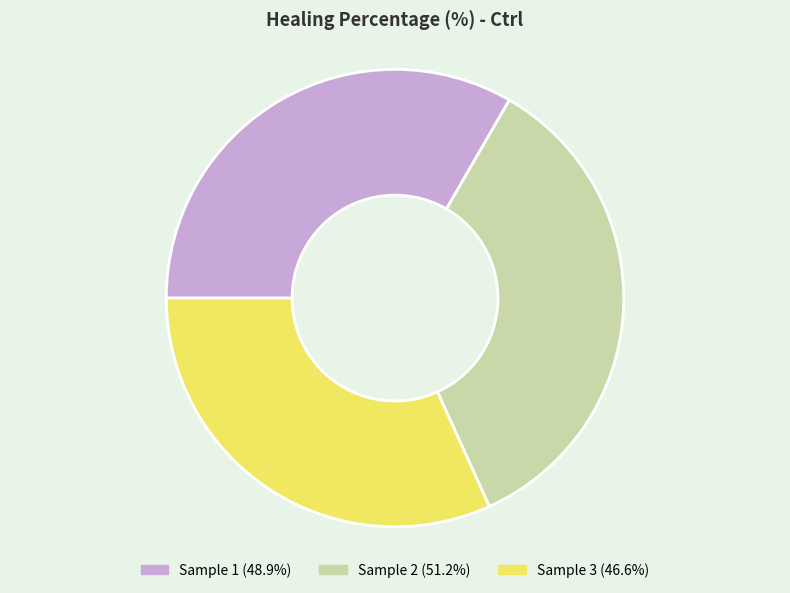

Is there a majority slice in this chart?

No